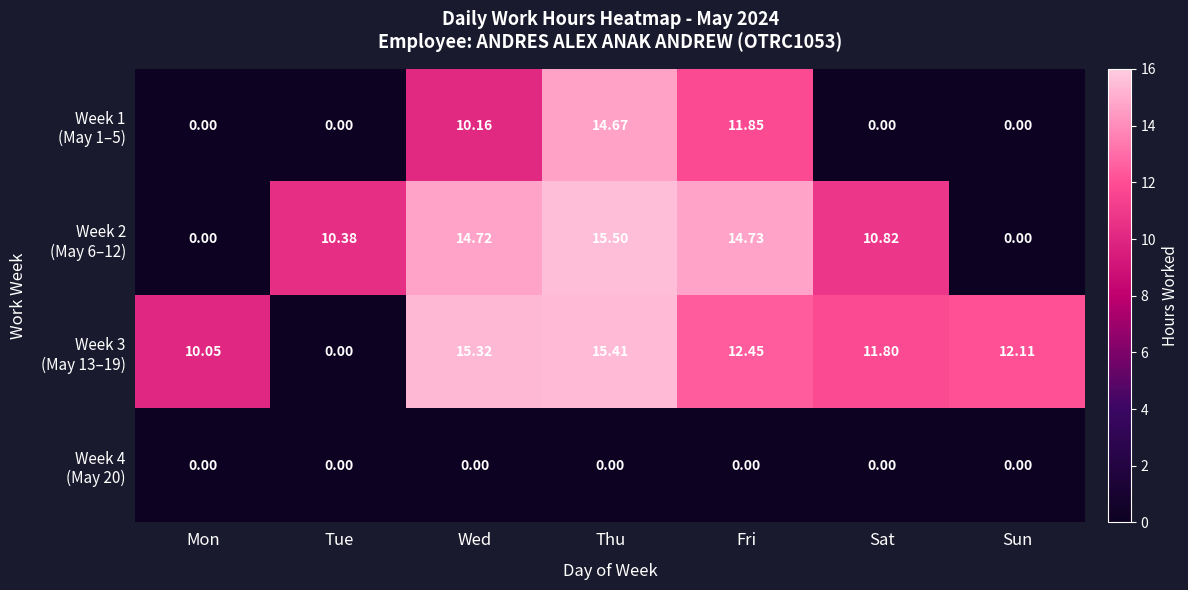

At which category is the sum across all series the highest?

Thu